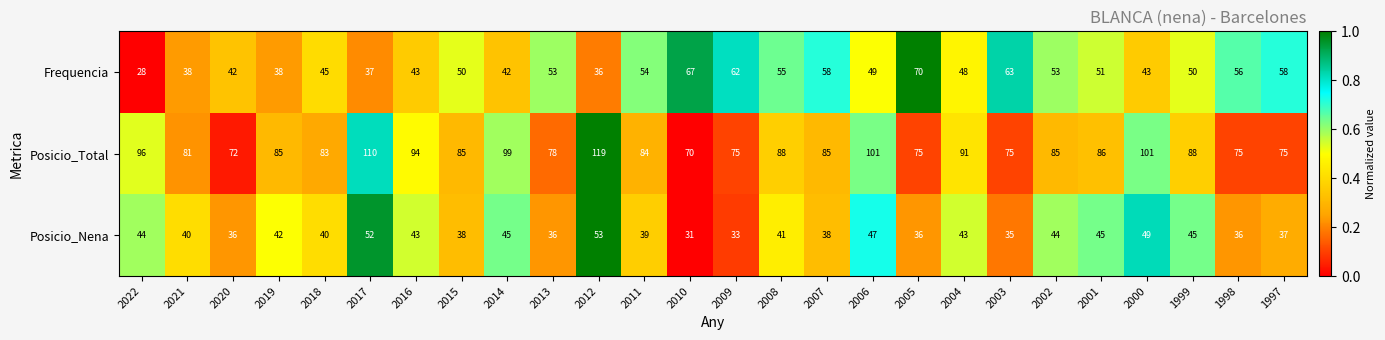

What is the smallest value displayed?

28